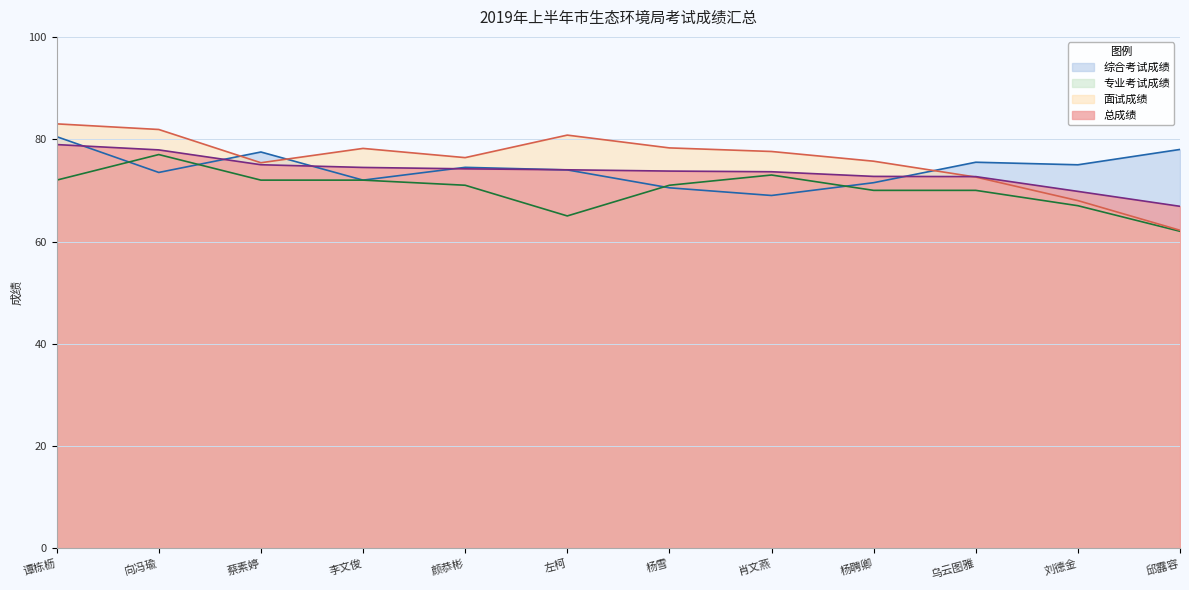

How many series are shown in this chart?

4